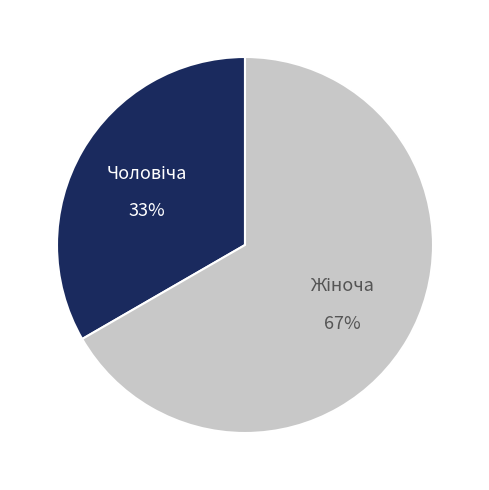

Is there any slice that represents more than half of the pie?

Yes